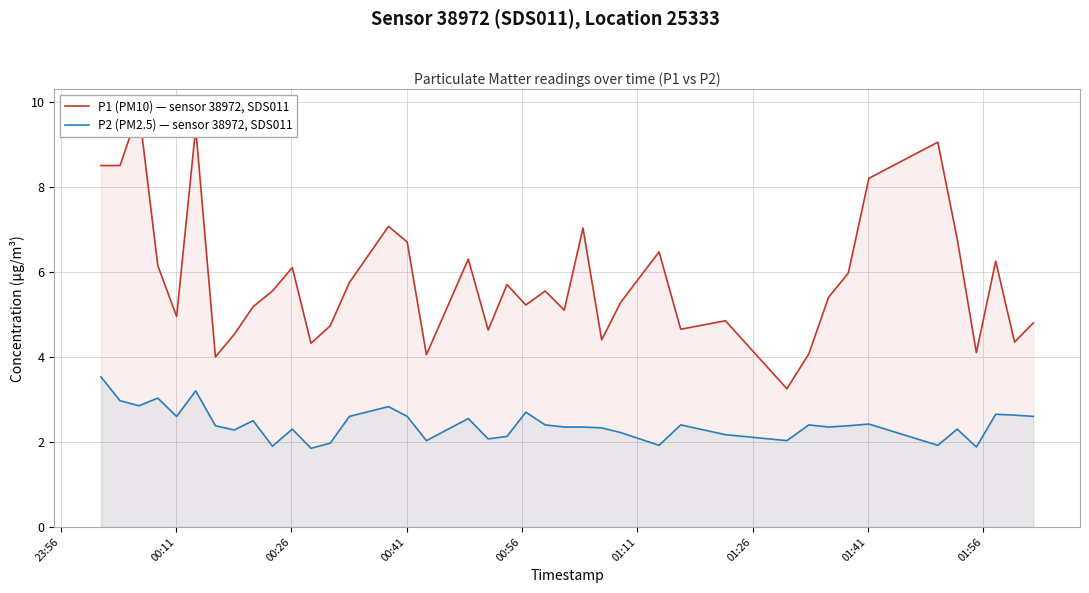

Which series has the largest total across all categories?

P1 (PM10) — sensor 38972, SDS011